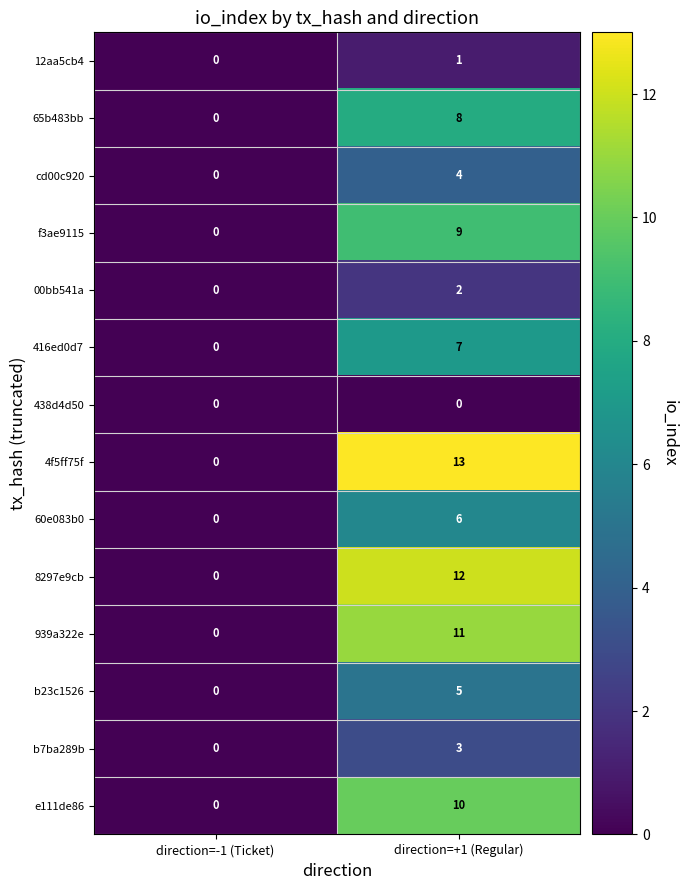

Rank the series by their maximum value, from lowest to highest.

438d4d50, 12aa5cb4, 00bb541a, b7ba289b, cd00c920, b23c1526, 60e083b0, 416ed0d7, 65b483bb, f3ae9115, e111de86, 939a322e, 8297e9cb, 4f5ff75f